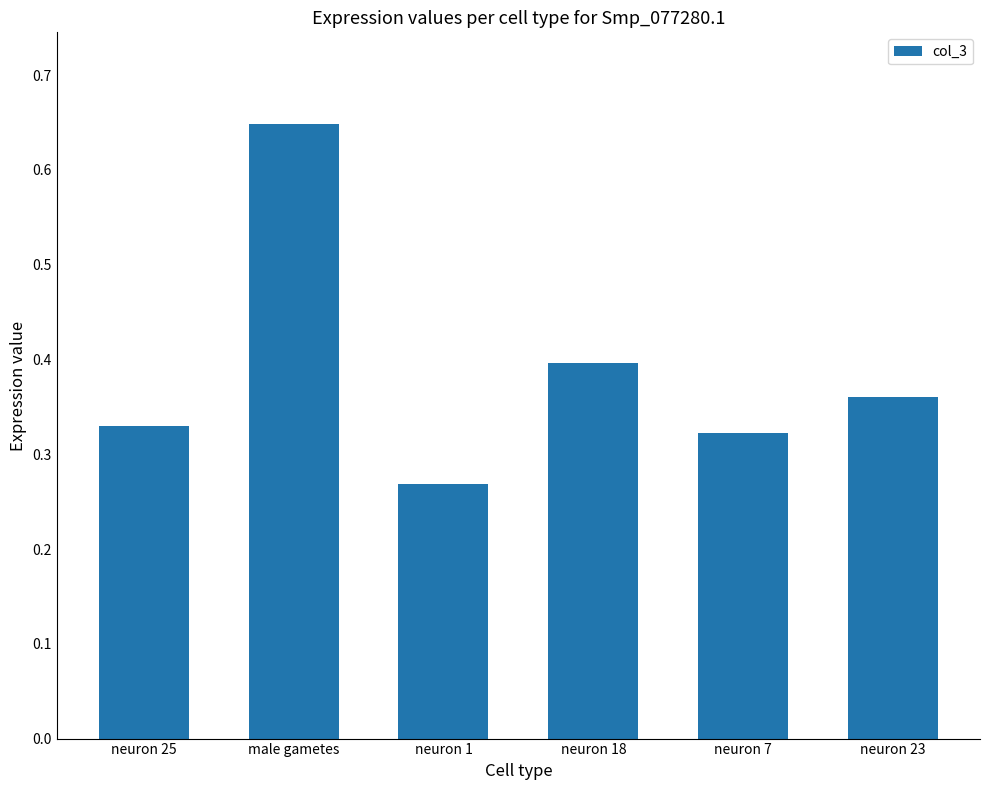

List the labels in order of value, largest first.

male gametes, neuron 18, neuron 23, neuron 25, neuron 7, neuron 1